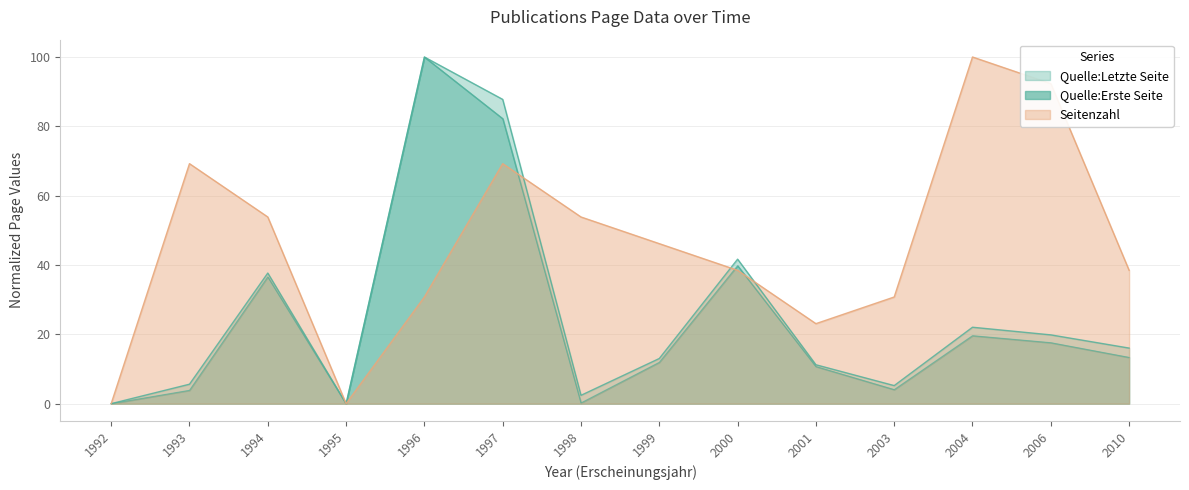

List the labels in order of Quelle_Letzte_Seite value, smallest first.

1992, 1995, 1998, 2003, 1993, 2001, 1999, 2010, 2006, 2004, 1994, 2000, 1997, 1996